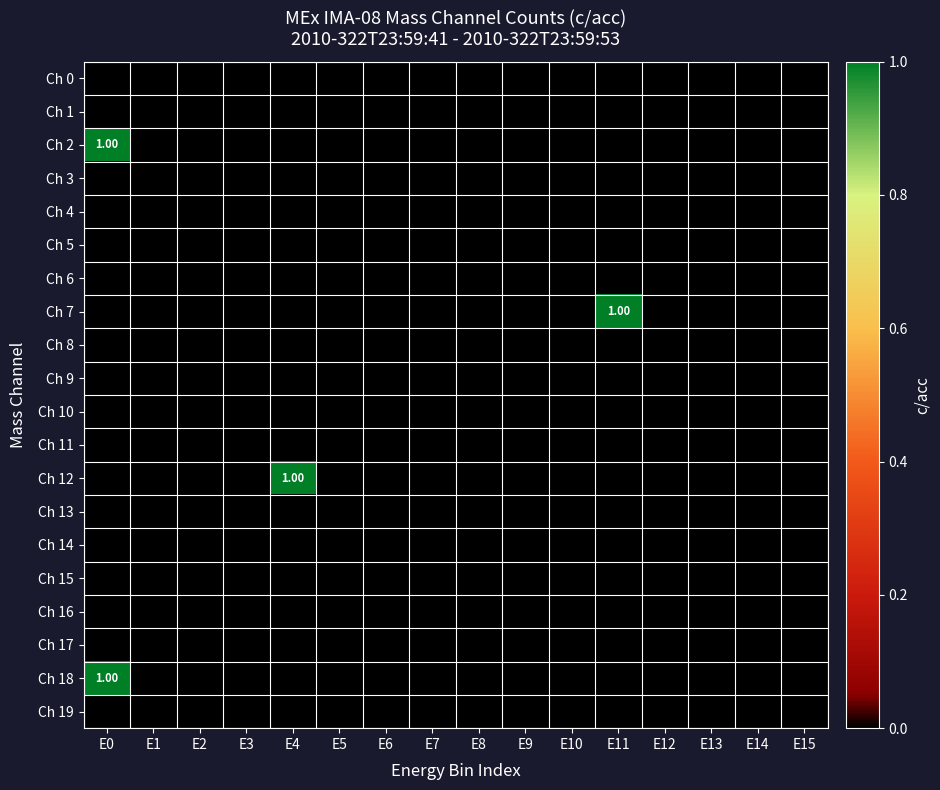

Which has a higher value, E4 or E6?

E4